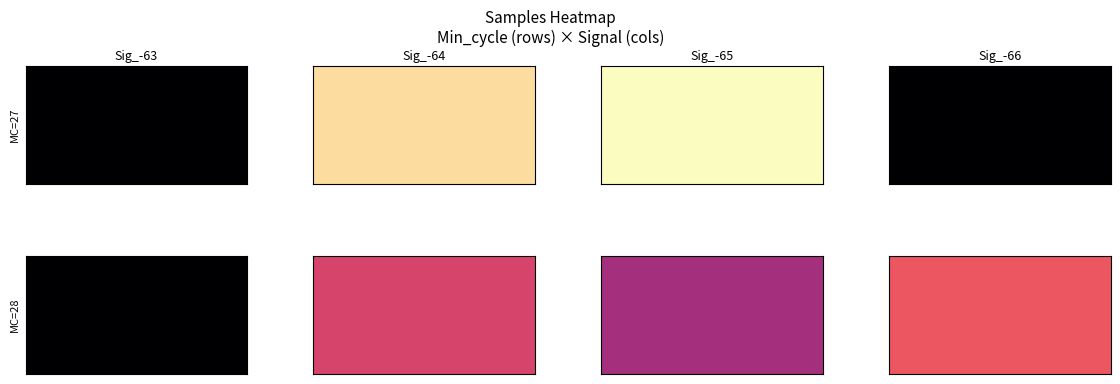

What is the average value of the 28 series?

5104510